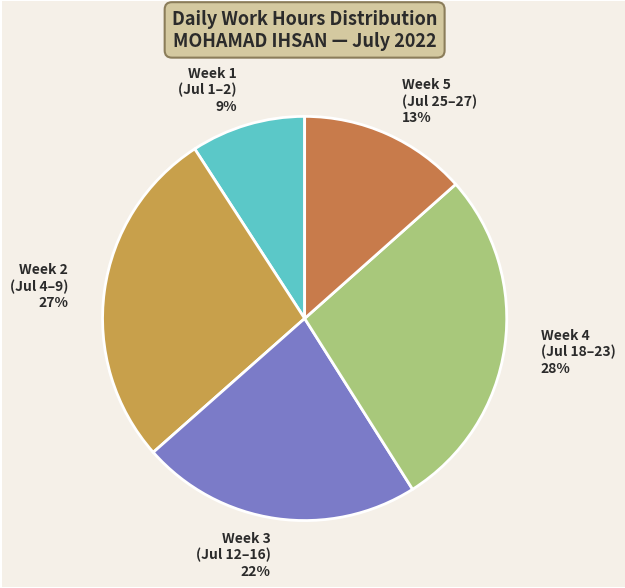

What percentage is the Week 3 (Jul 12–16) slice, to the nearest percent?

22%